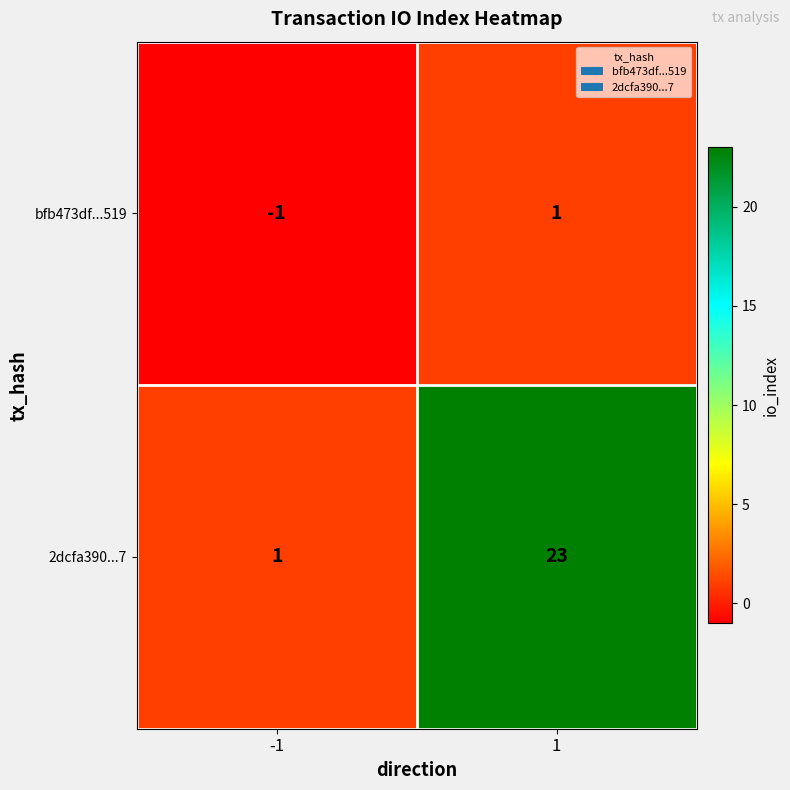

Reading left to right, transcribe all the data shown in this chart.

bfb473df...519: -1	1
2dcfa390...7: 1	23